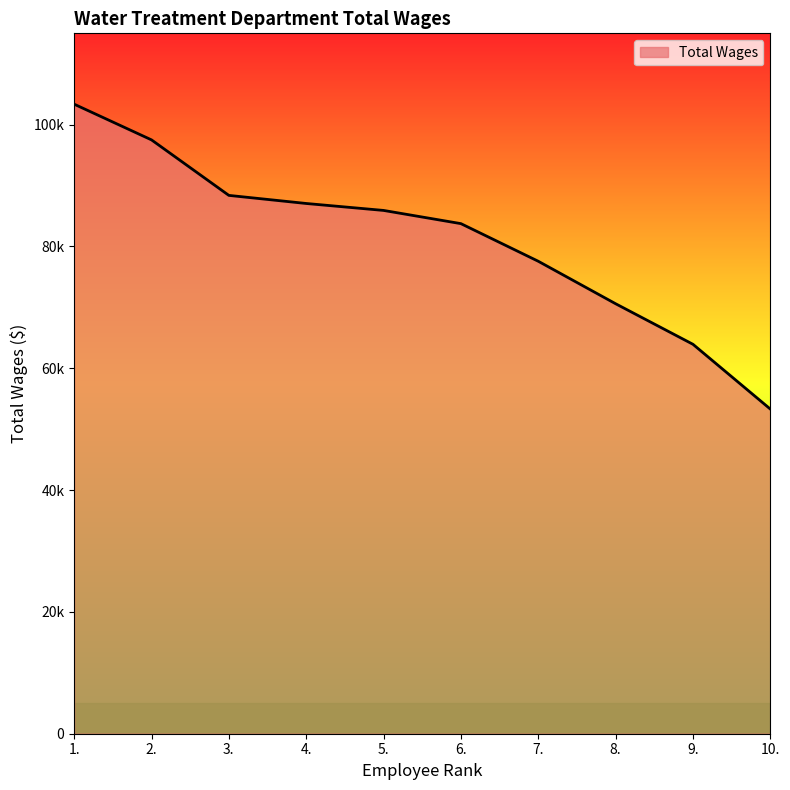

List the labels in order of value, smallest first.

10., 9., 8., 7., 6., 5., 4., 3., 2., 1.